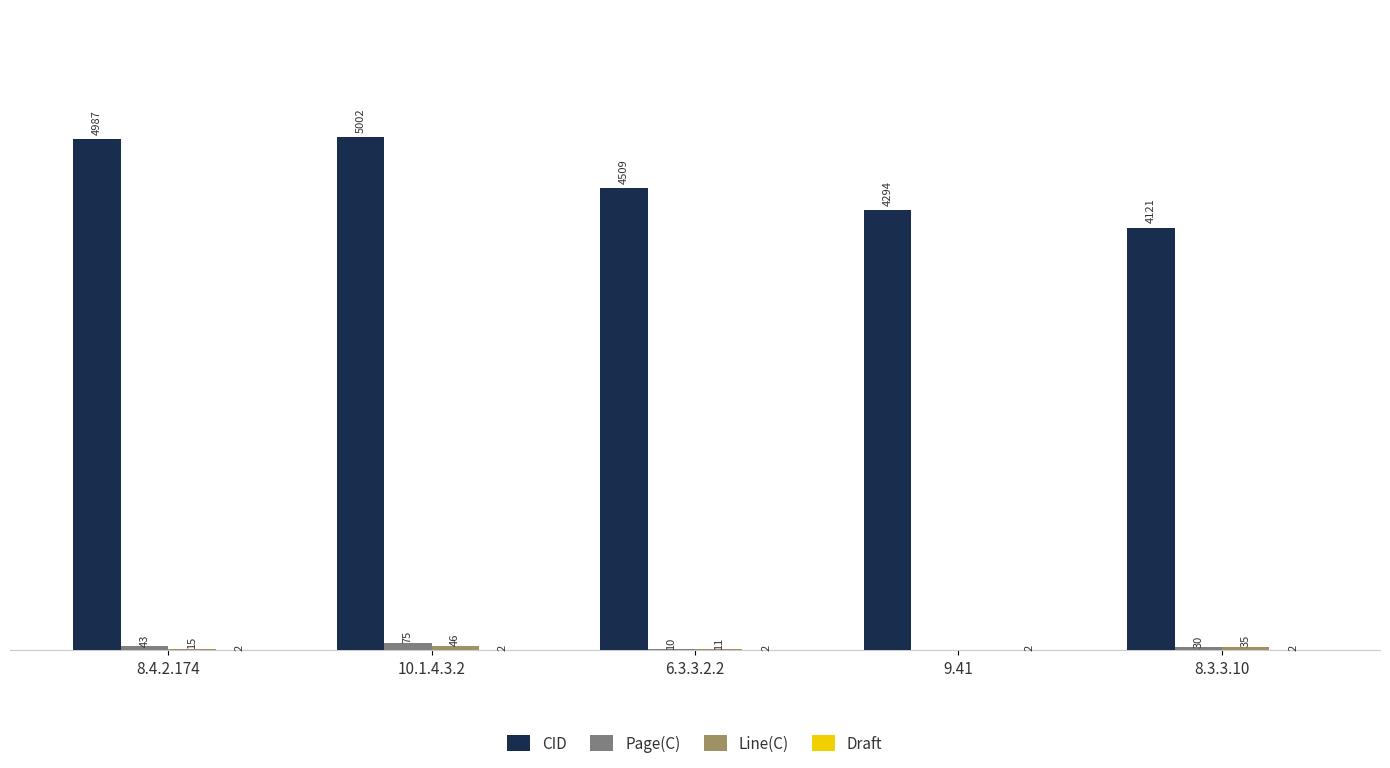

Which category has the highest value in the CID series?

10.1.4.3.2